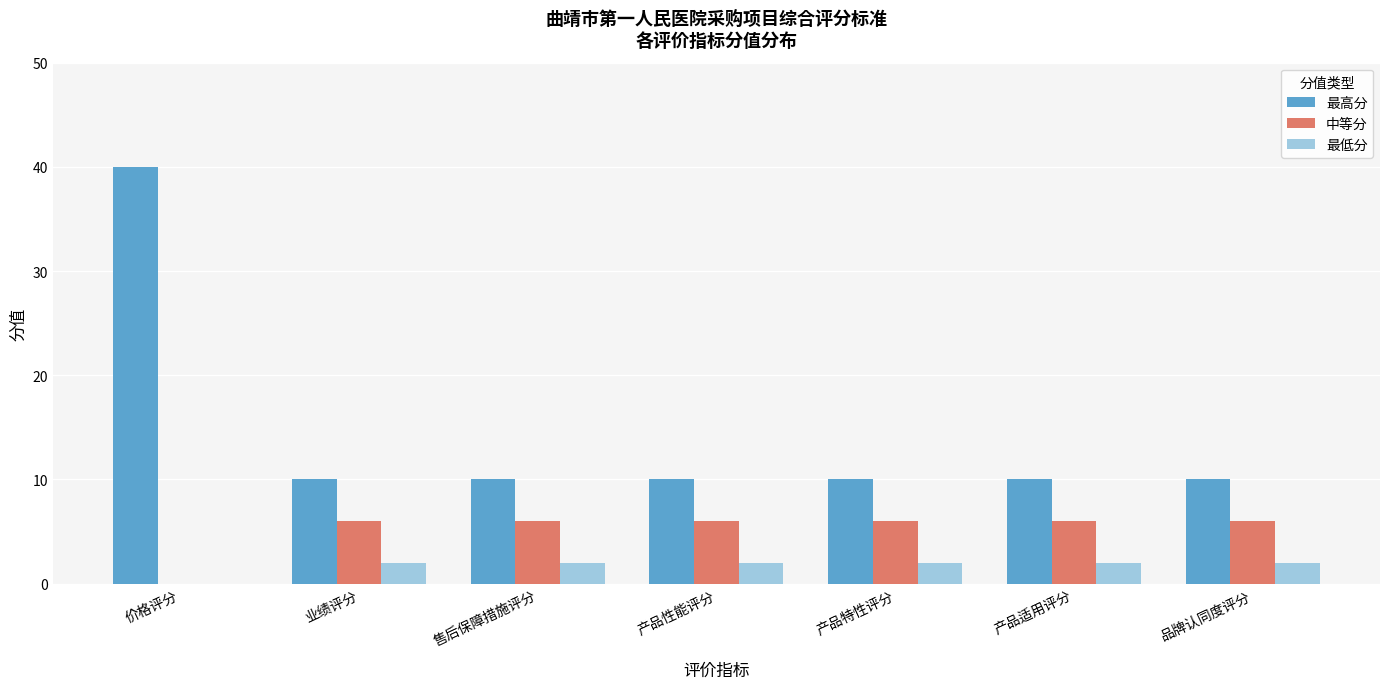

True or false: 最低分 has a value of 2 at 产品特性评分.

True